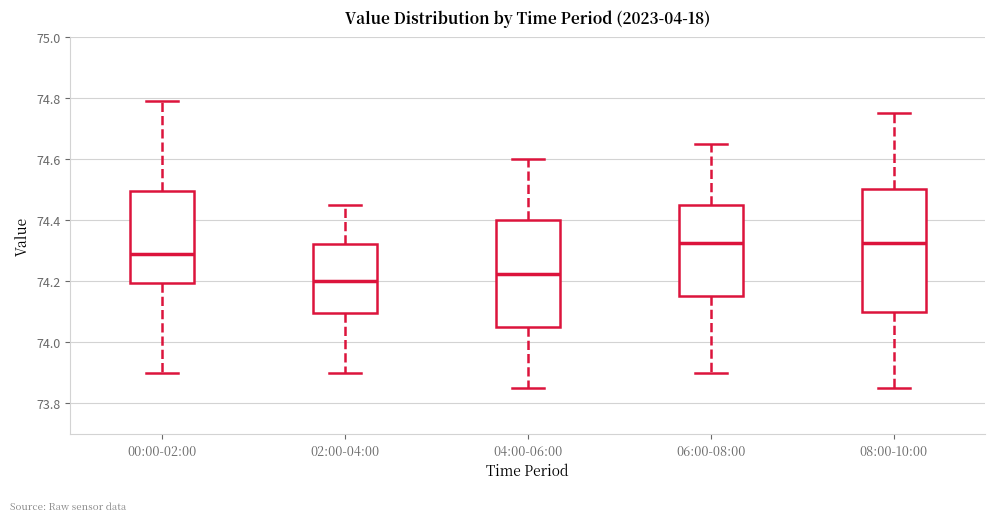

Reading left to right, transcribe this box plot: for each box, give where its median line is, the range the box spans, and where its two whiskers end, as read against the y-axis. The values are not printed on the chart, so give them approximately, as read against the axis.

00:00-02:00: median 74.30, box 74.20 to 74.50, whiskers 73.90 to 74.80
02:00-04:00: median 74.20, box 74.10 to 74.32, whiskers 73.90 to 74.46
04:00-06:00: median 74.22, box 74.06 to 74.40, whiskers 73.86 to 74.60
06:00-08:00: median 74.32, box 74.16 to 74.46, whiskers 73.90 to 74.66
08:00-10:00: median 74.32, box 74.10 to 74.50, whiskers 73.86 to 74.76